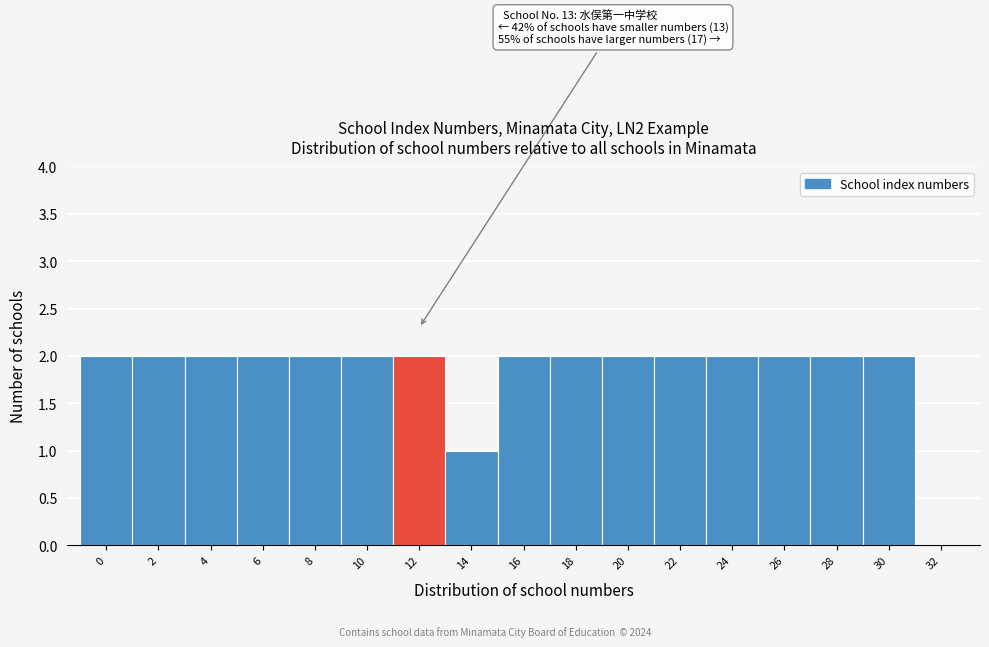

Reading left to right, extract all data points from this chart.

0=2	2=2	4=2	6=2	8=2	10=2	12=2	14=1	16=2	18=2	20=2	22=2	24=2	26=2	28=2	30=2	32=0